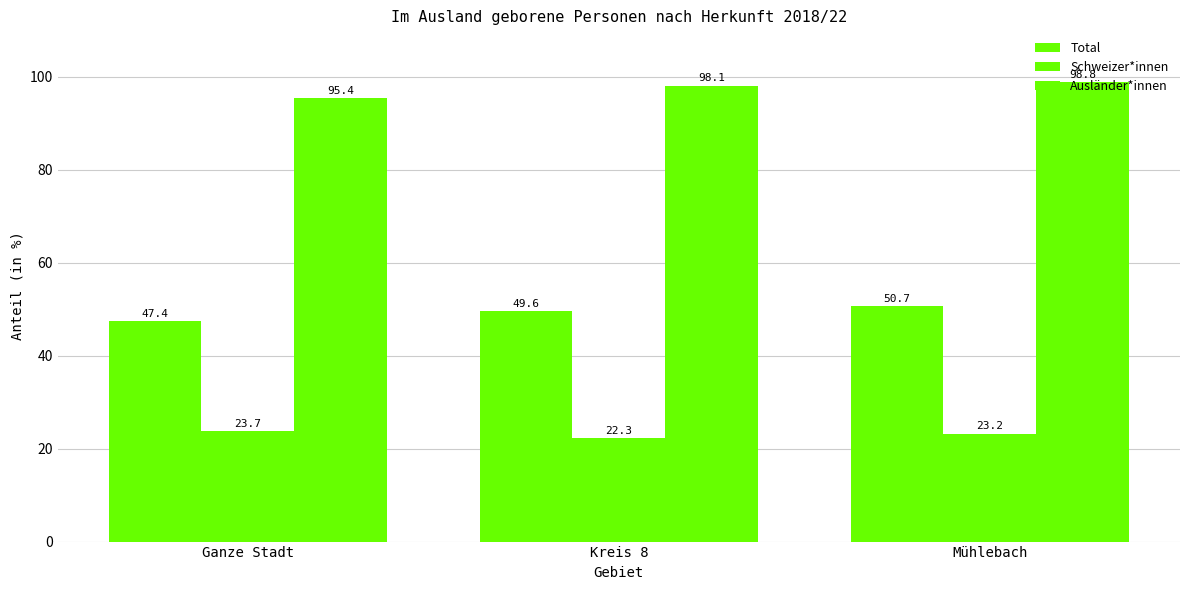

What is the average value of the Total series?

49.2